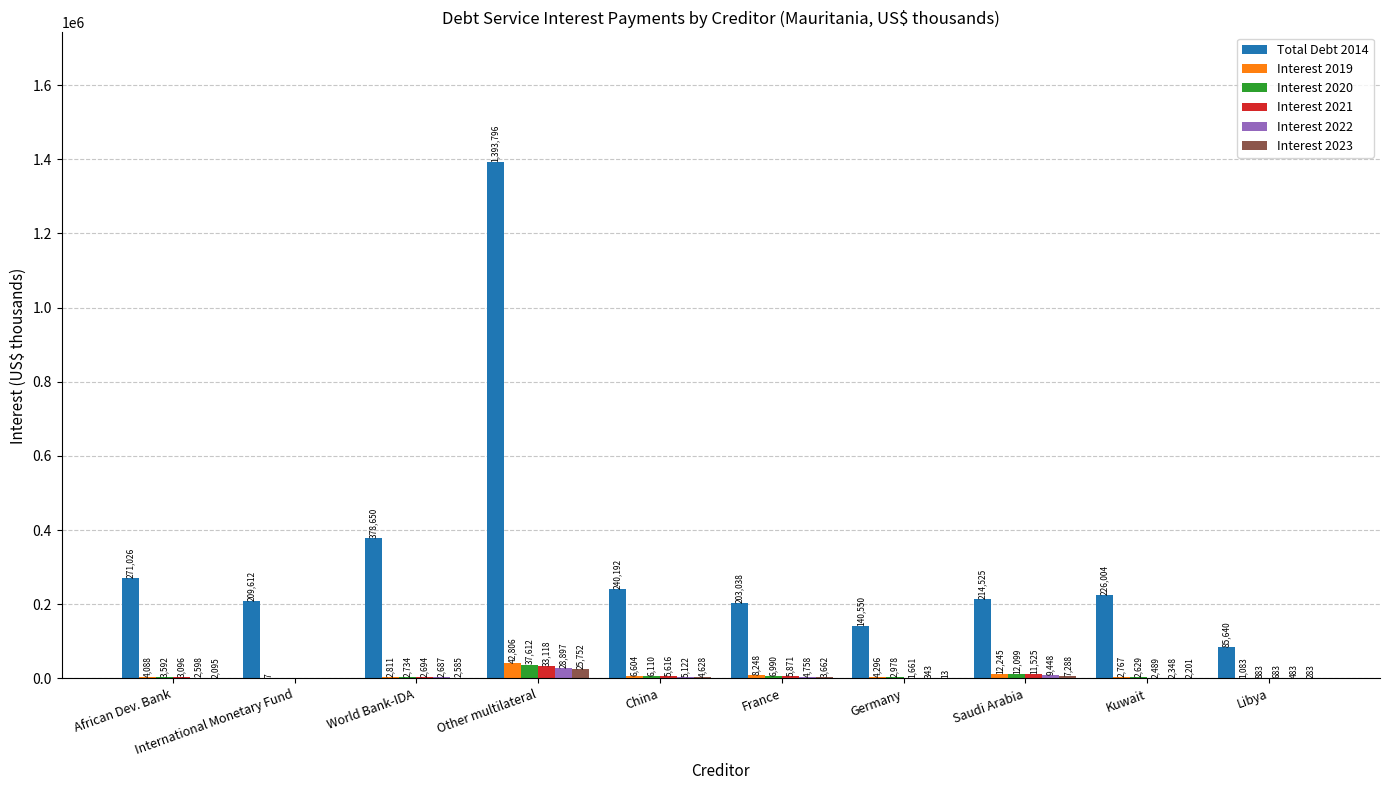

Reading left to right, what are all the values shown in this chart?

Total Debt 2014: 271026	209612	378650	1393796	240192	203038	140550	214525	226004	85640
Interest 2019: 4088	7	2811	42806	6604	8248	4296	12245	2767	1083
Interest 2020: 3592	0	2734	37612	6110	6990	2978	12099	2629	883
Interest 2021: 3096	0	2694	33118	5616	5871	1661	11525	2489	683
Interest 2022: 2598	0	2687	28897	5122	4758	343	9448	2348	483
Interest 2023: 2095	0	2585	25752	4628	3662	13	7288	2201	283